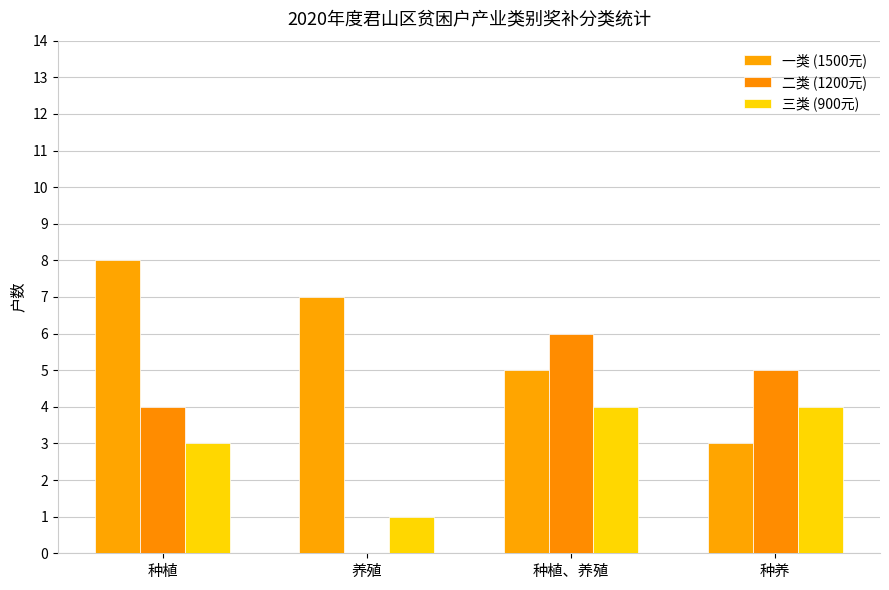

What is the spread (max minus min) of values at 种植?

5